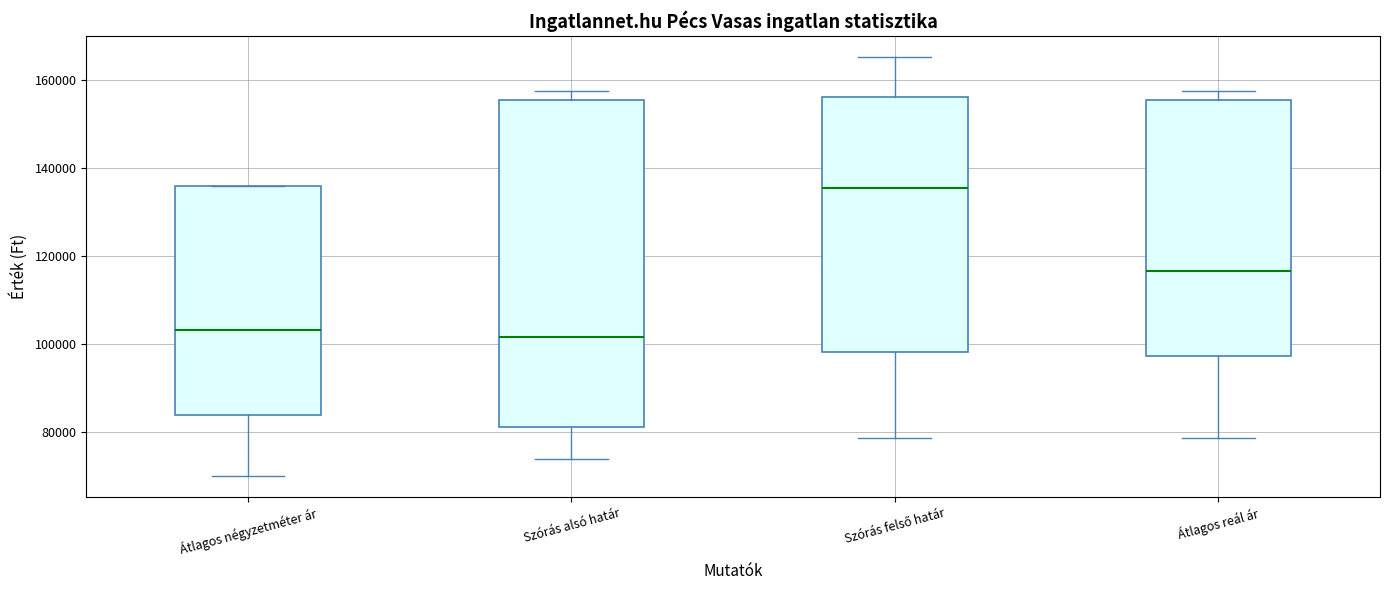

Where does the lower whisker of the box for Átlagos négyzetméter ár end on the y-axis? The values are not printed on the chart, so give them approximately, as read against the axis.

70000